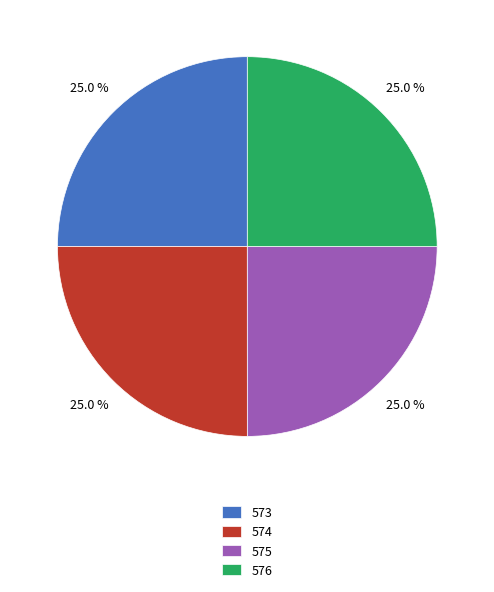

True or false: 575 accounts for 25% of the total.

True